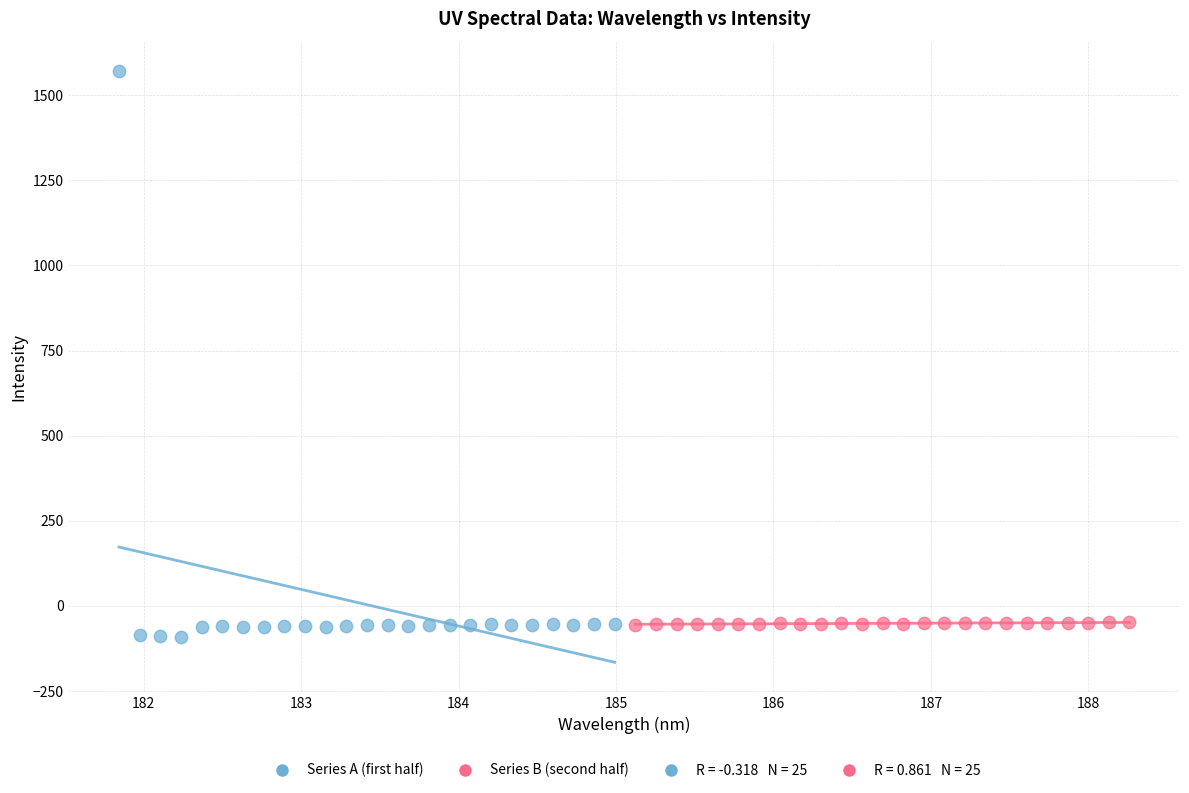

Which series contains the highest Y value?

Series A (first half)